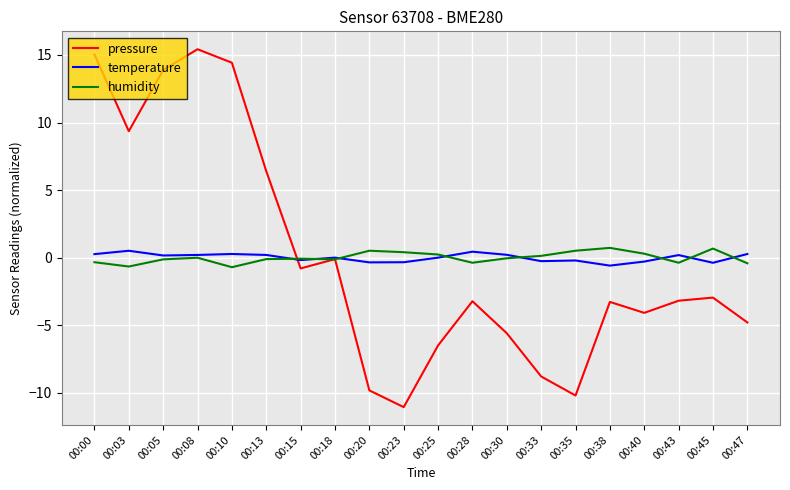

Count the number of categories in the chart.

20